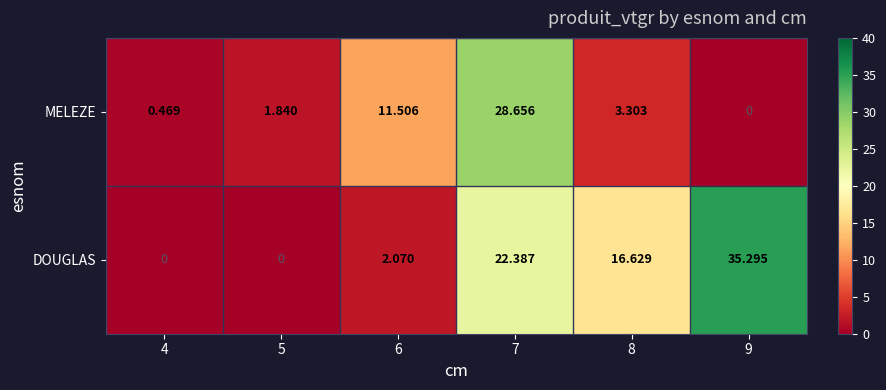

Is the value of DOUGLAS at 9 greater than the value of MELEZE at 5?

Yes